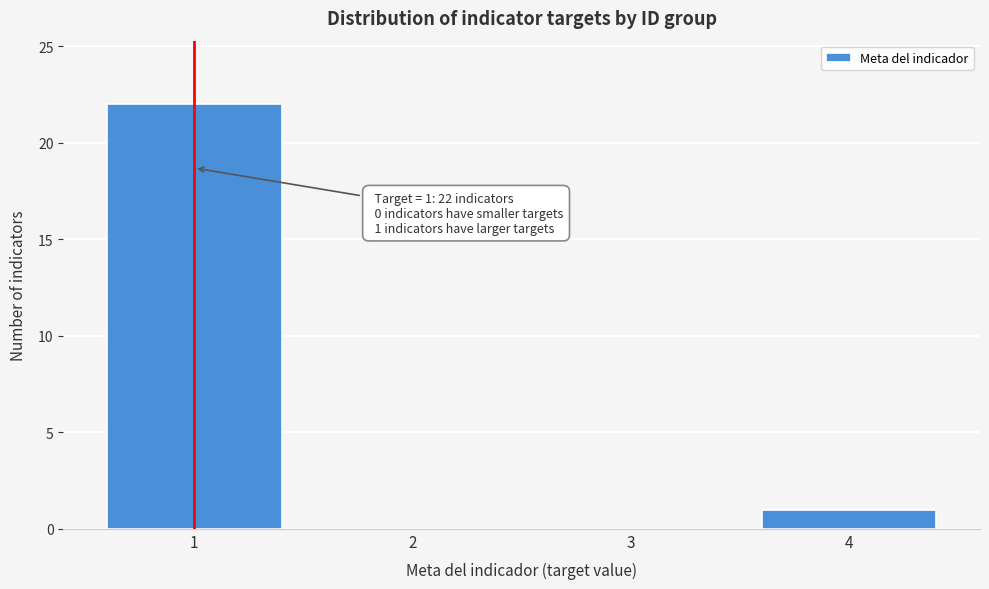

Reading left to right, extract all data points from this chart.

1=22	2=0	3=0	4=1